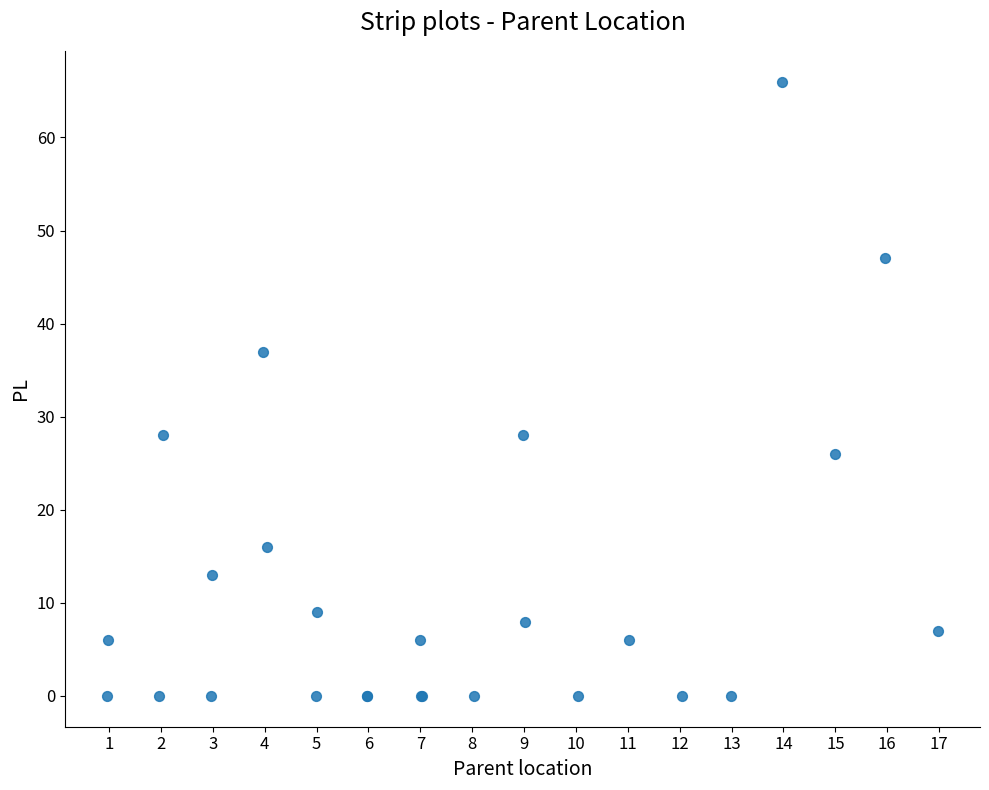

What Y value in the scatter plot is closest to 33?

37